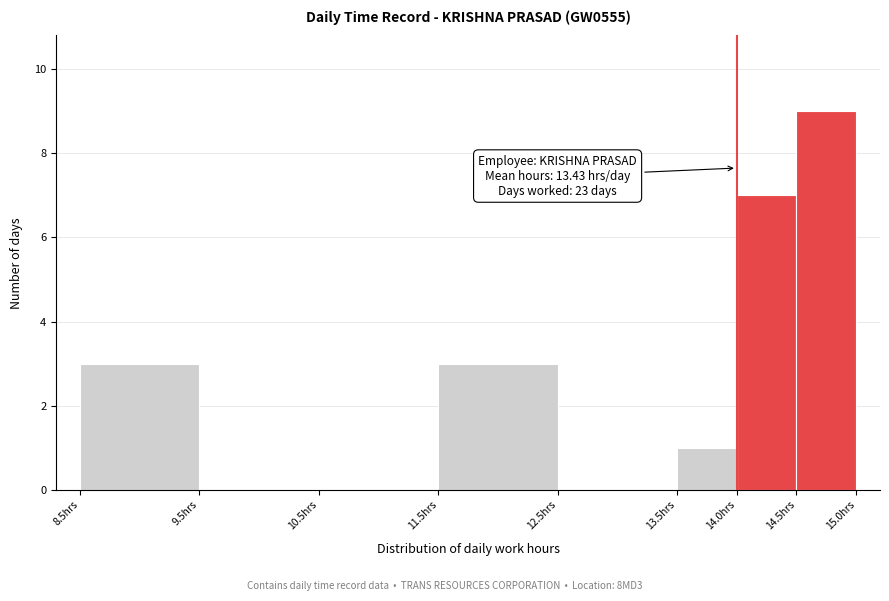

Over which range of the x-axis is the bar tallest?

14.5 to 15.0